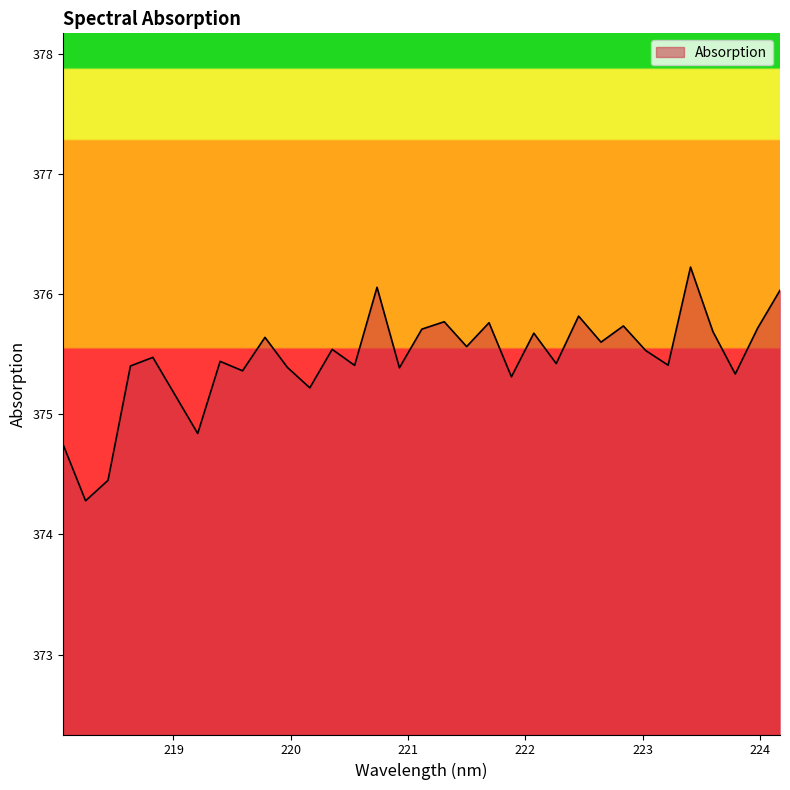

How many interior local peaks (higher than both neighbors) does the data have?

11